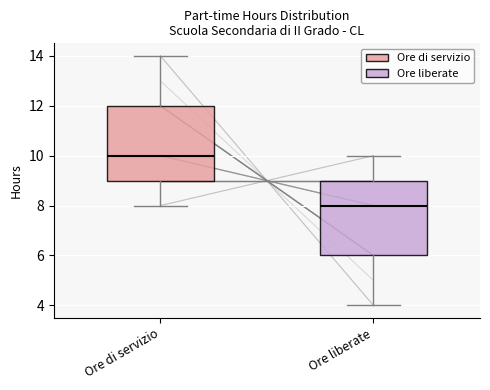

Which box has the lowest median line?

Ore liberate